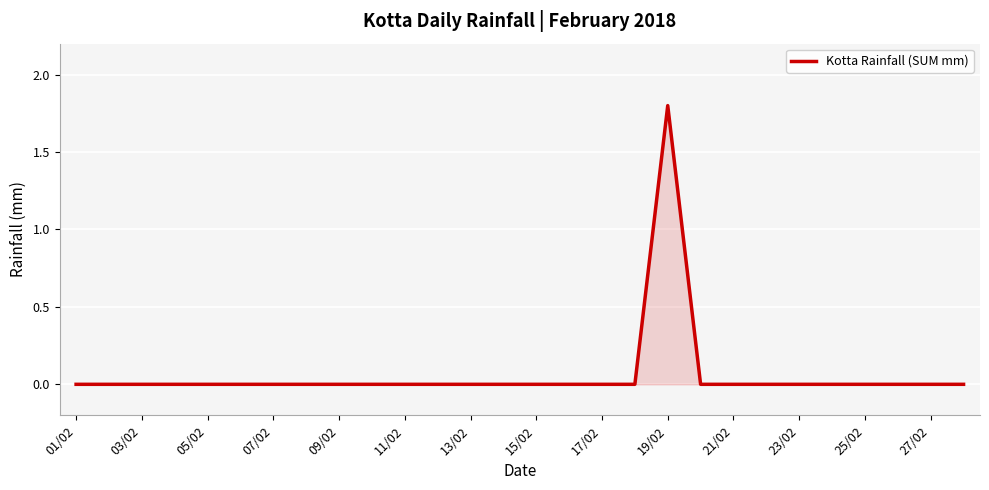

Count the values in the range 0 to 1.

27